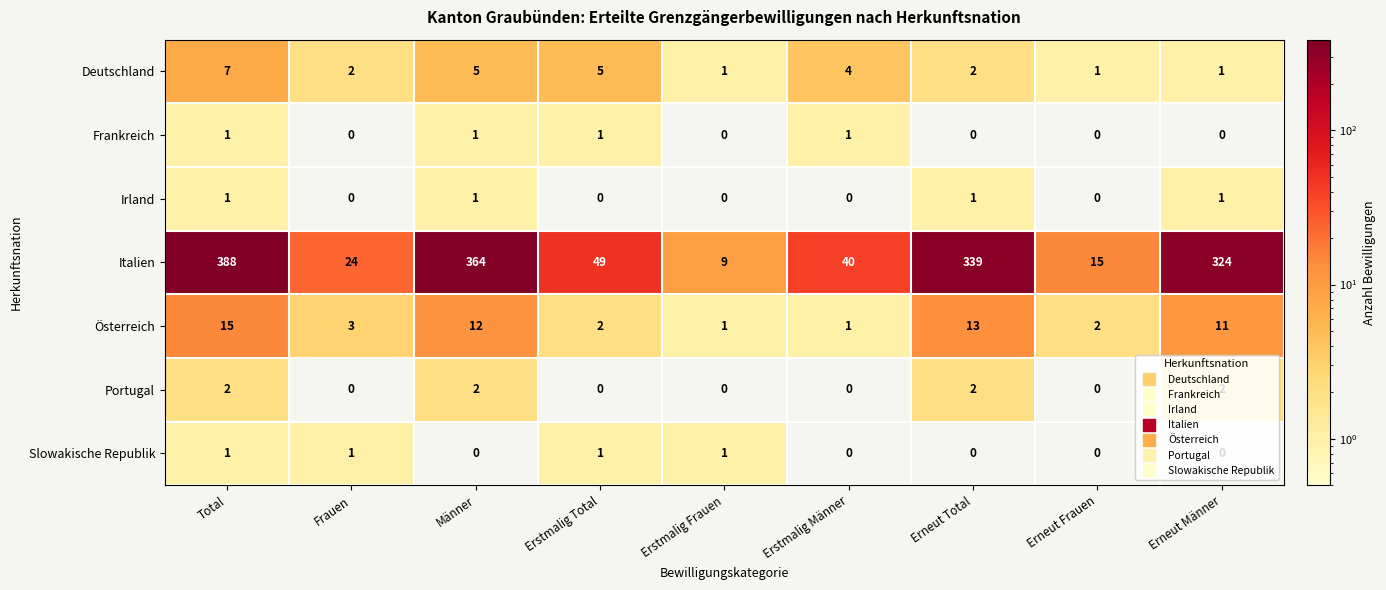

Which category has the highest value in the Deutschland series?

Total